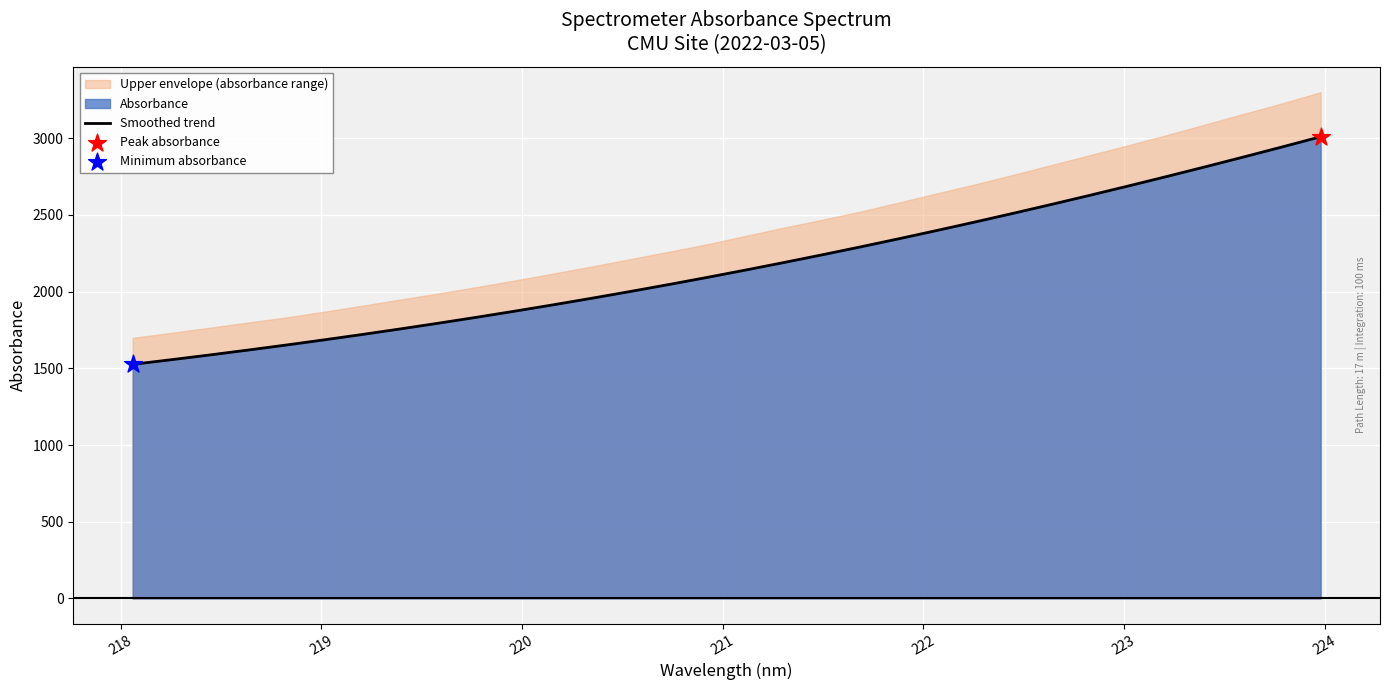

What is the maximum value for Smoothed trend?

3009.9